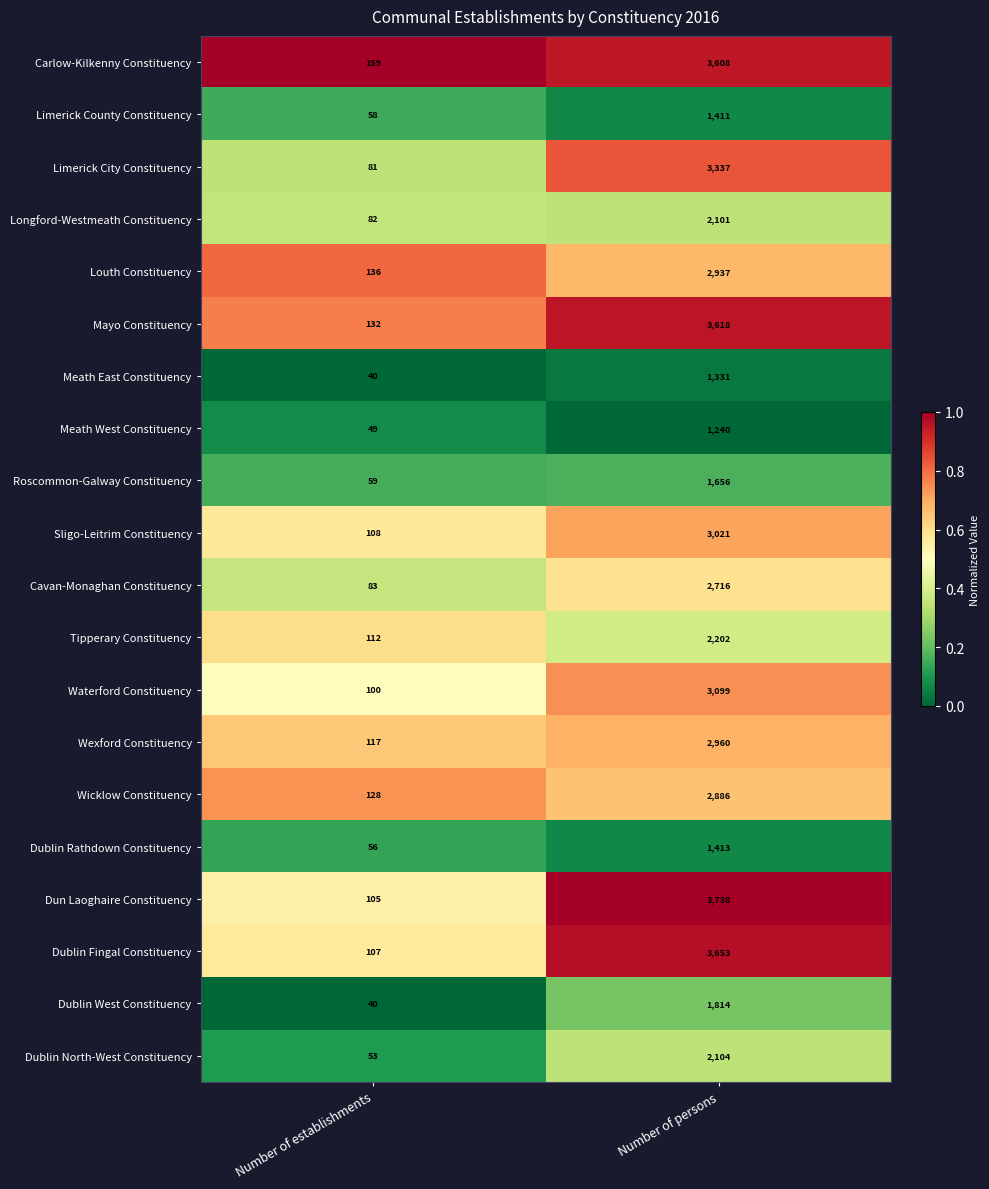

Count the number of categories in the chart.

2